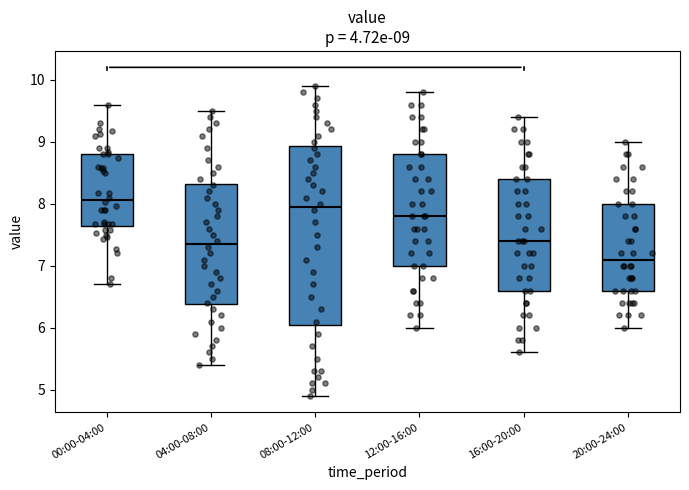

Which box has the highest median line?

00:00-04:00